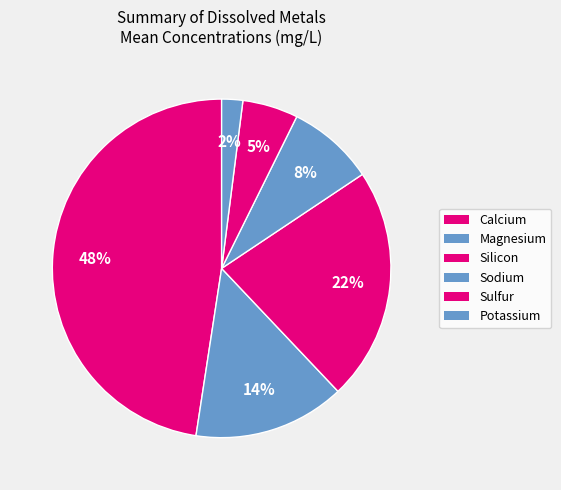

How many segments does this pie chart have?

6